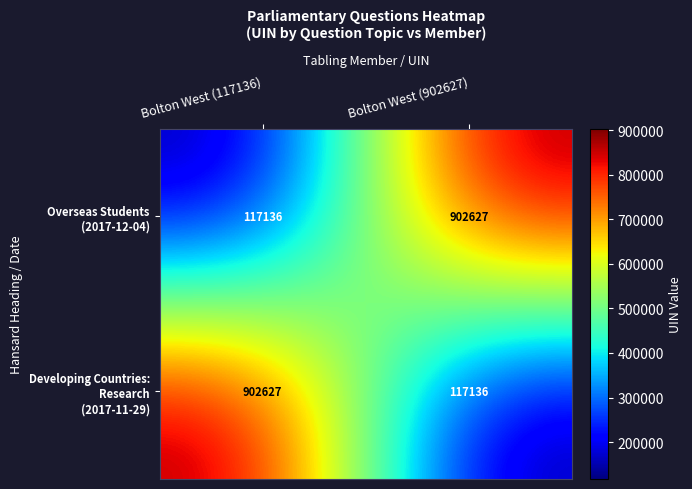

What is the difference between the highest and lowest values at Bolton West (117136)?

785491